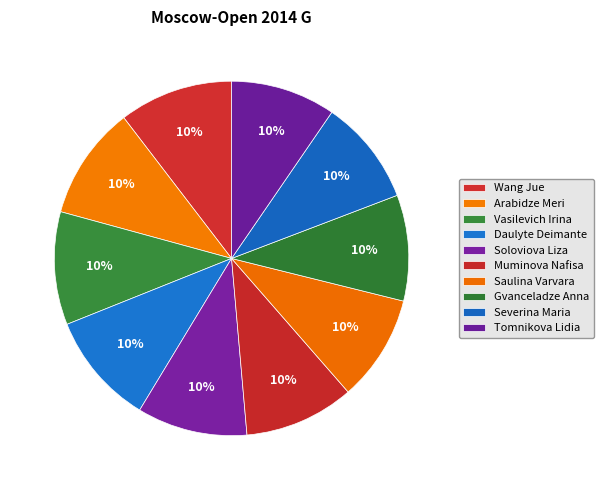

How many slices are in this pie chart?

10